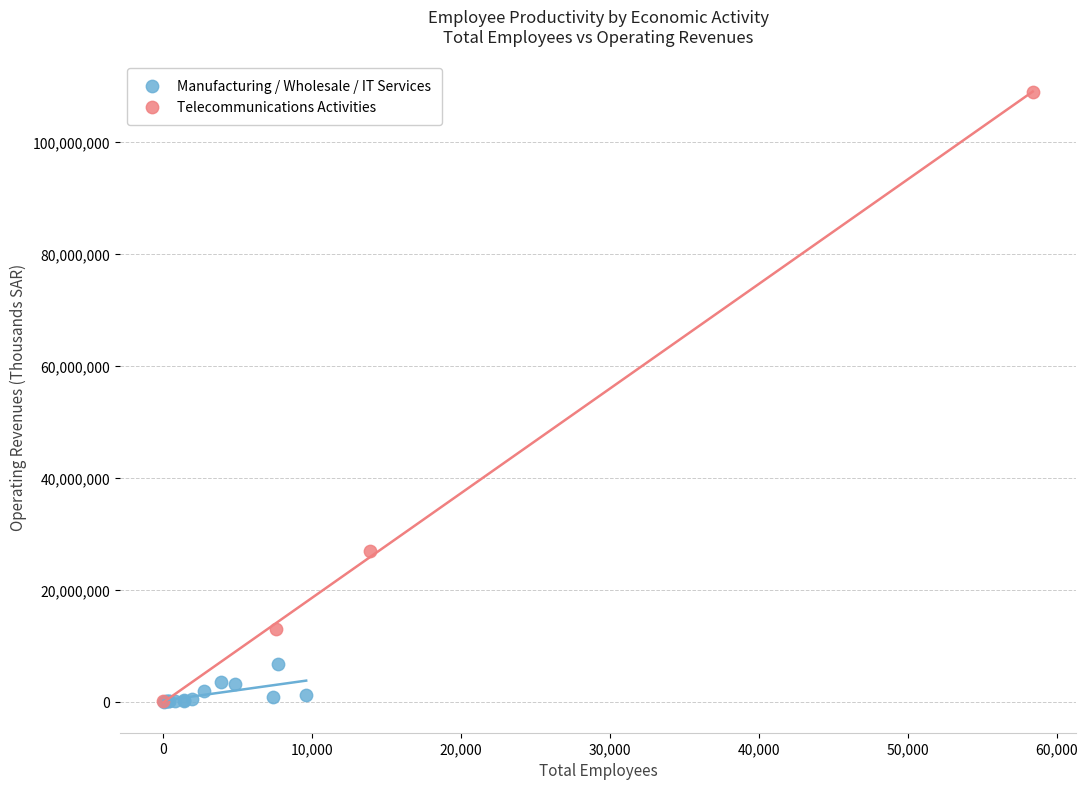

What are all the series names shown in the legend?

Manufacturing / Wholesale / IT Services, Telecommunications Activities